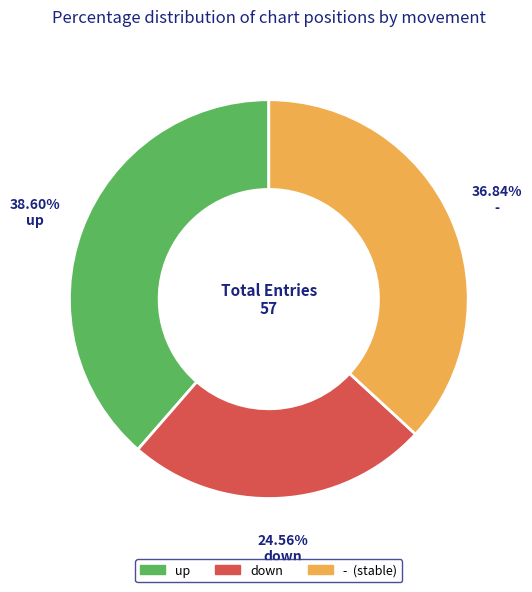

Is the sum of up and - greater than half?

Yes